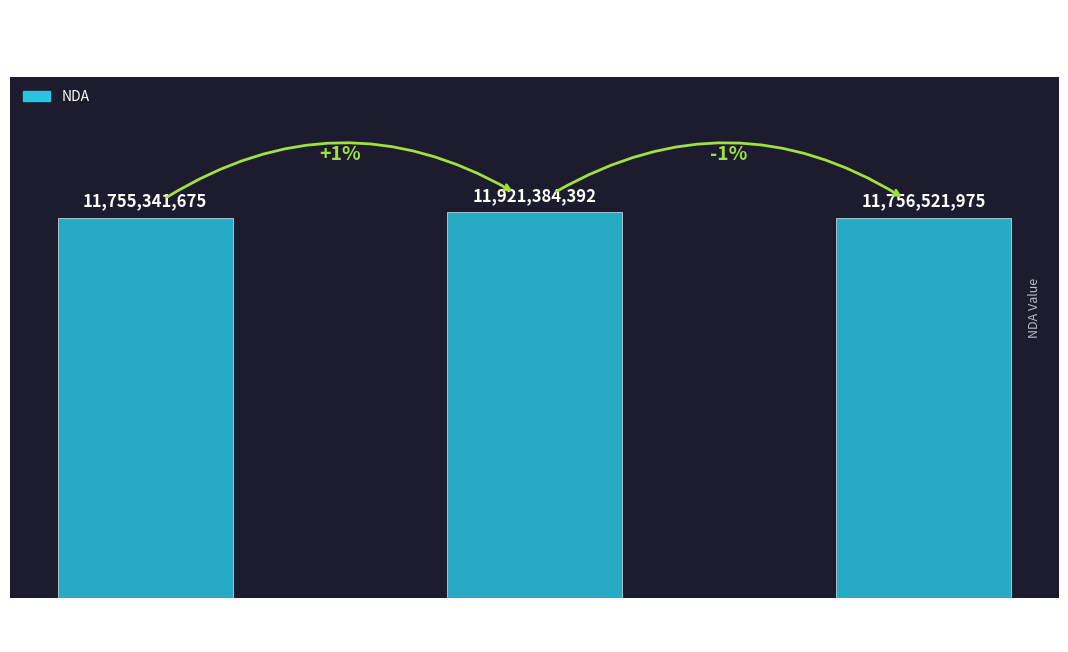

What is the difference between the maximum and minimum values?

166042717